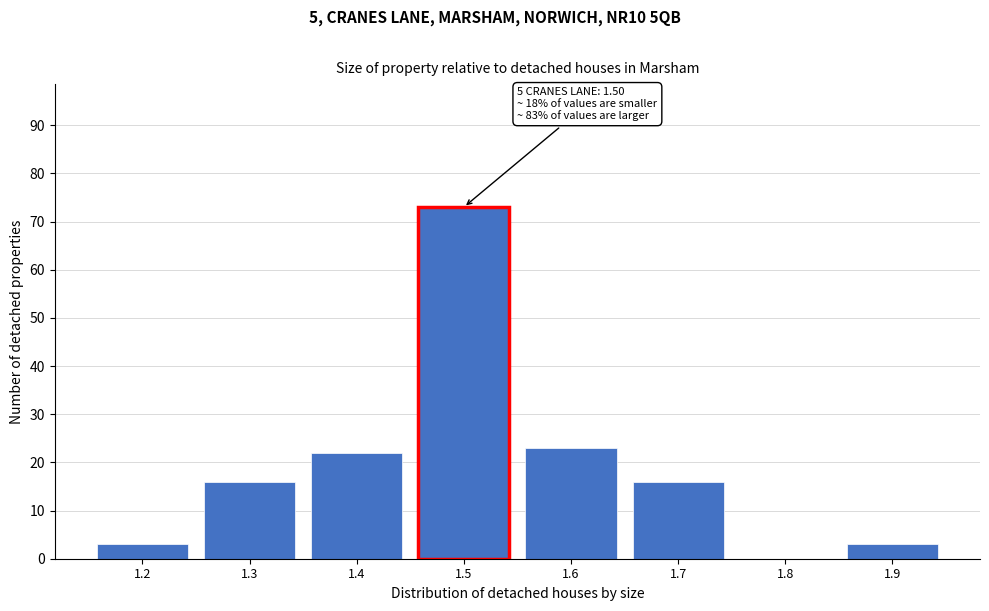

Reading right to left, what are all the values shown in this chart?

1.9=3	1.8=0	1.7=16	1.6=23	1.5=73	1.4=22	1.3=16	1.2=3